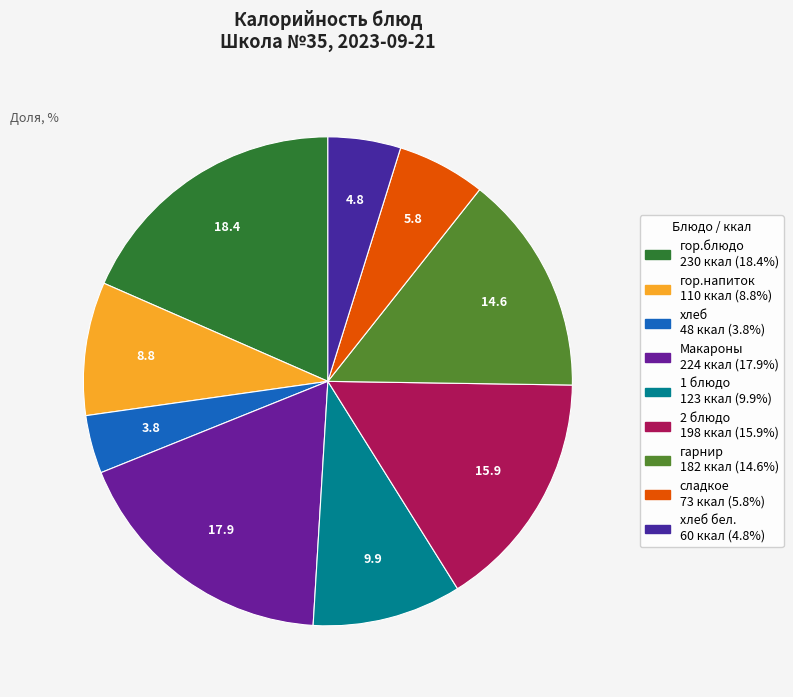

How many slices are in this pie chart?

9